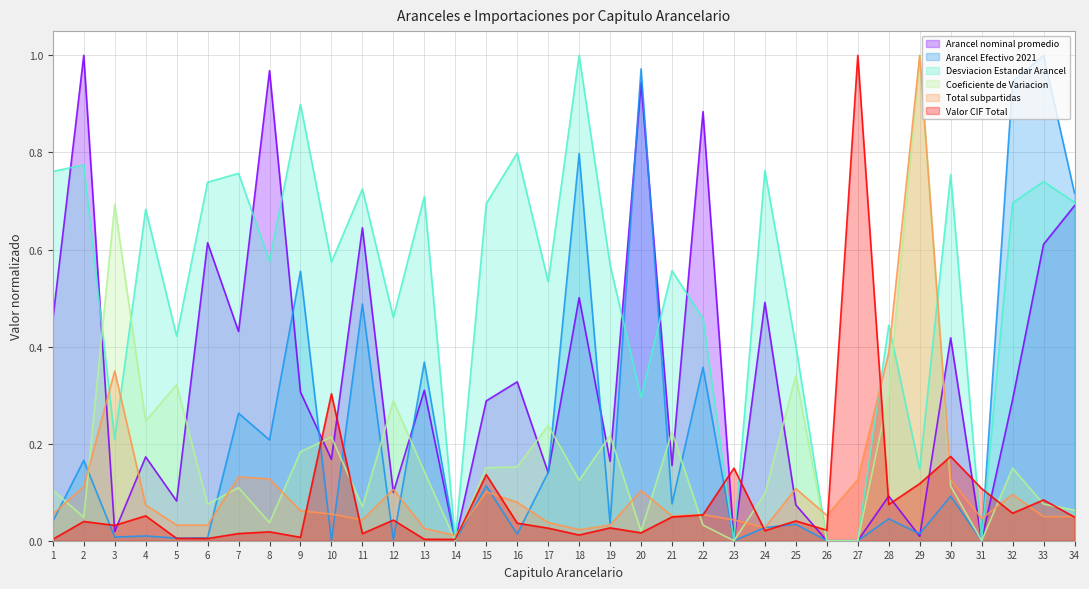

What is the difference between the maximum and minimum values in the Arancel Efectivo 2021 series?

1.0